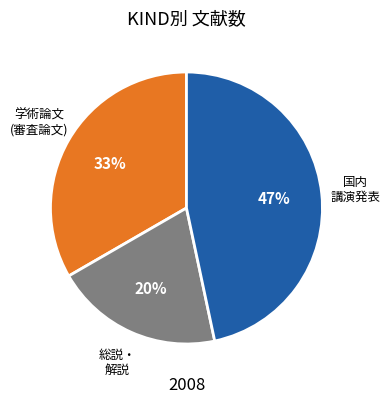

Is there any slice that represents more than half of the pie?

No